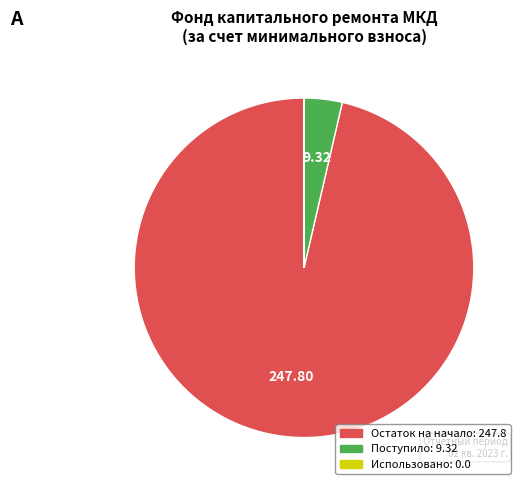

Is there any slice that represents more than half of the pie?

Yes